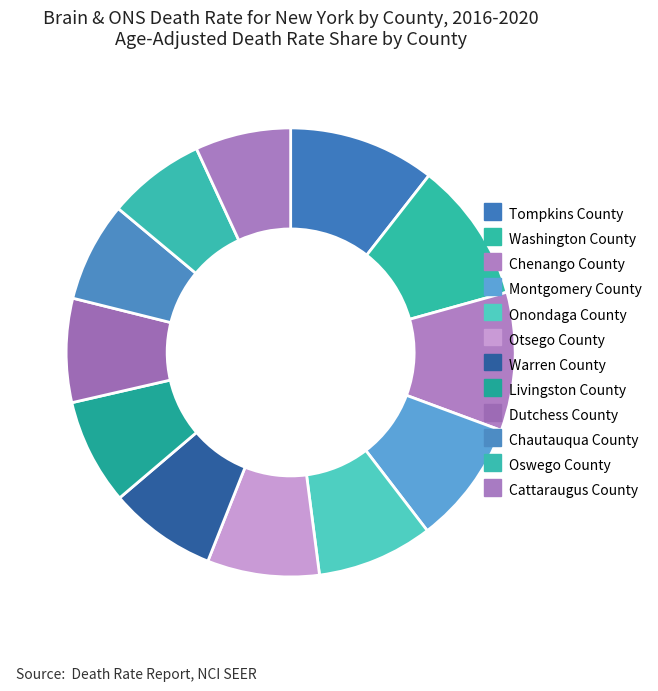

Does any single category account for the majority?

No